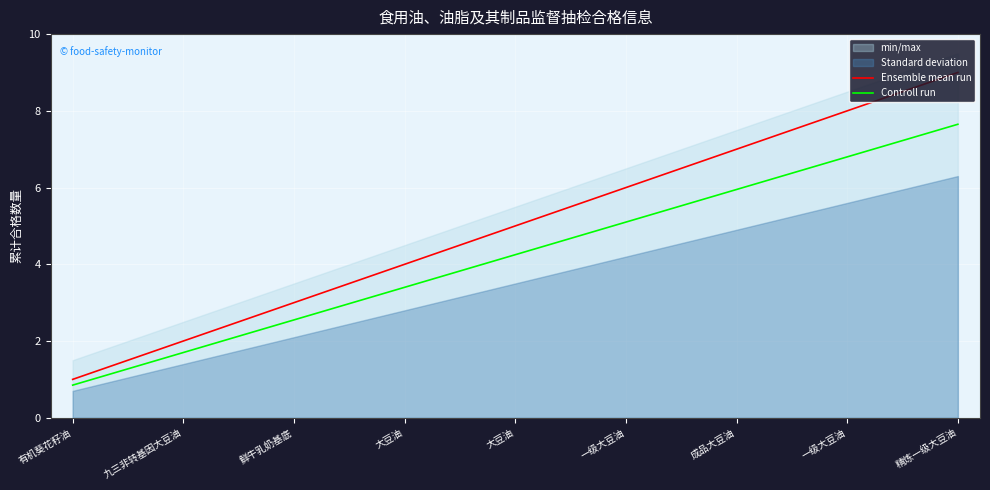

How many values in the Controll run series are below 4?

4